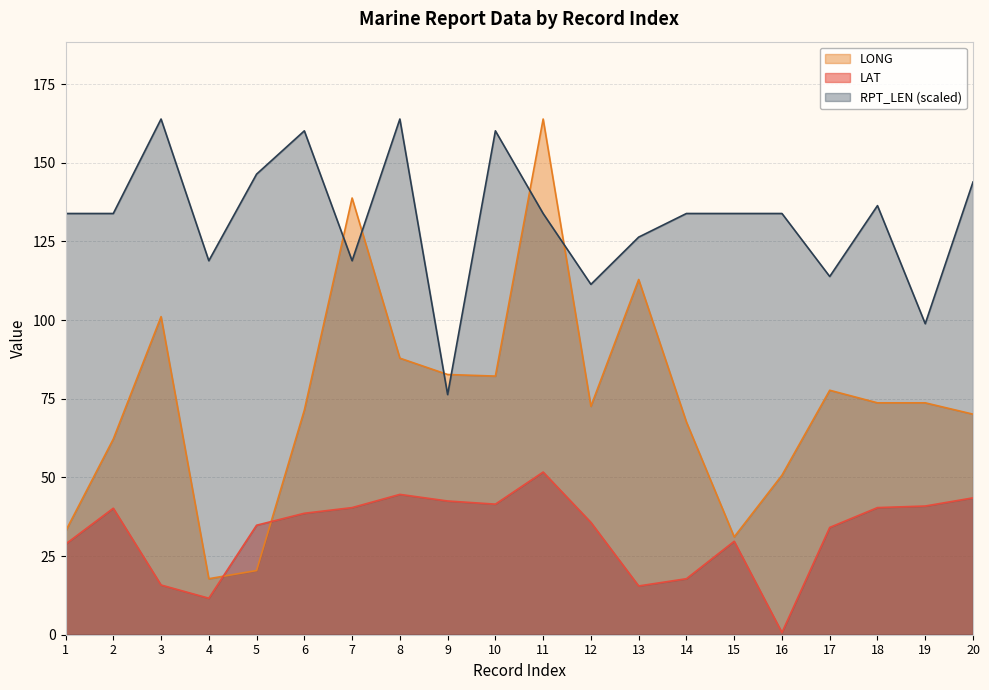

How many lines are shown in the chart?

3